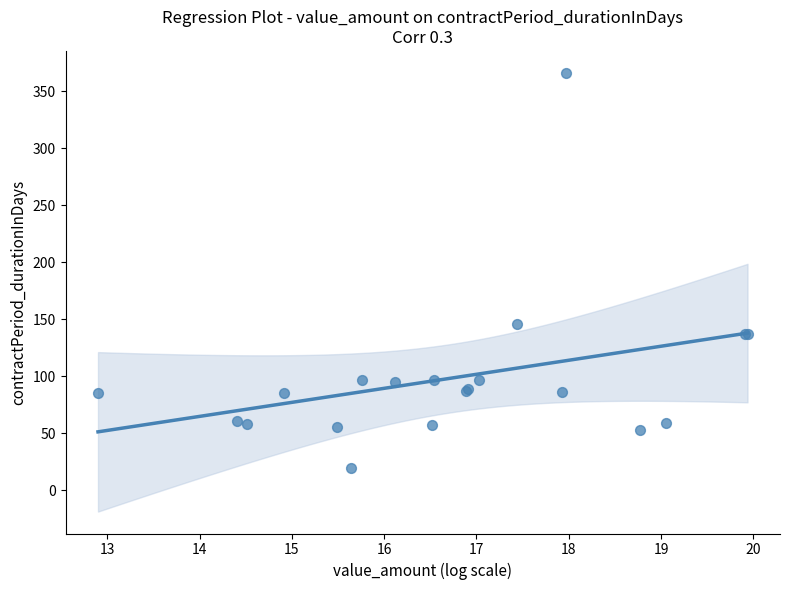

What Y value in the scatter plot is closest to 192?

146